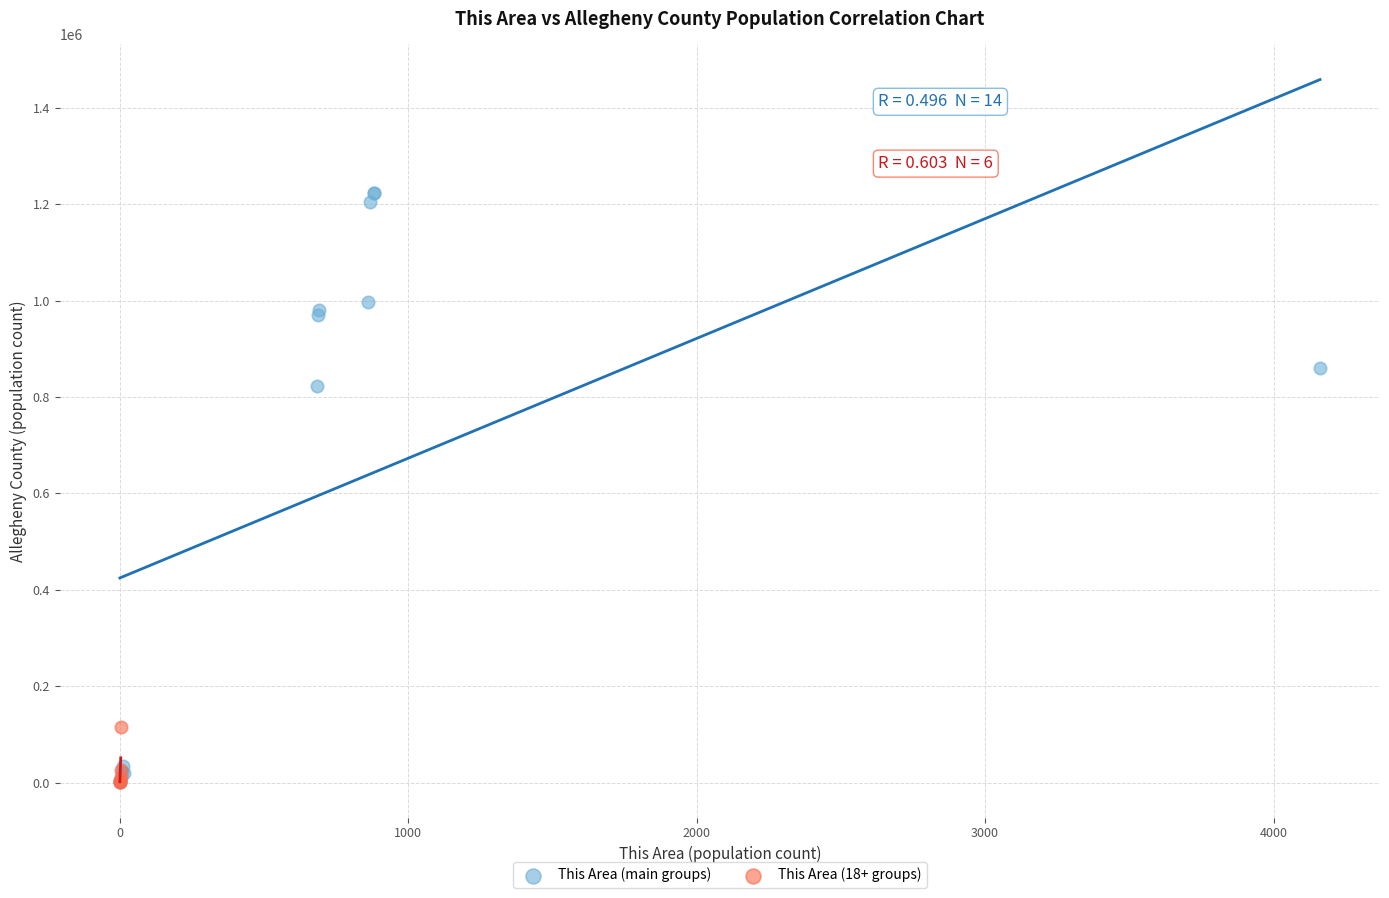

Which series has the widest spread of Y values?

This Area (main groups)